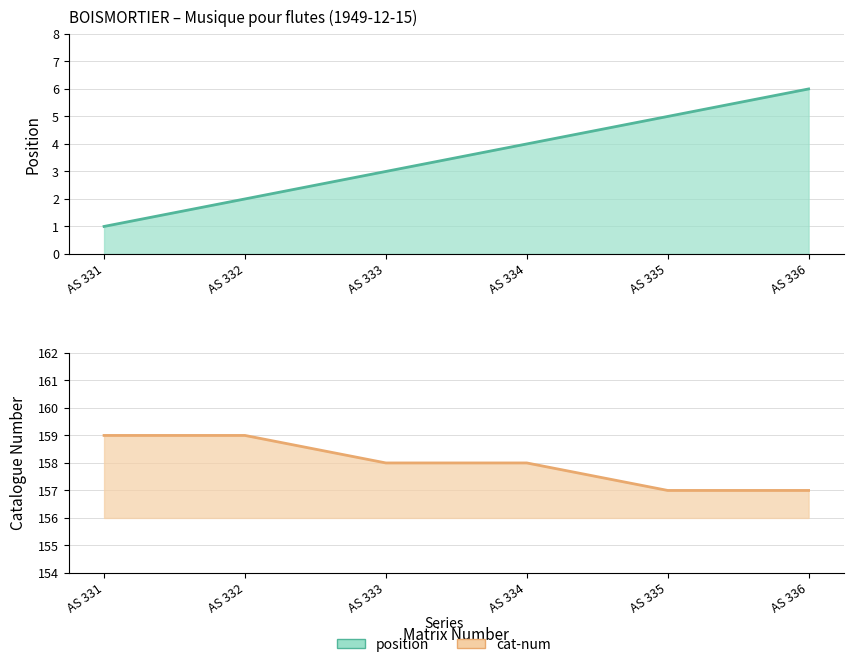

True or false: cat-num and position cross at least once.

False